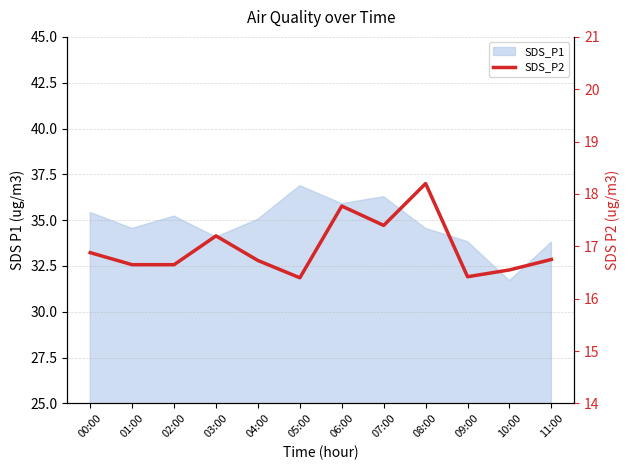

Reading left to right, extract all data points from this chart.

00:00=16.9	01:00=16.6	02:00=16.6	03:00=17.2	04:00=16.7	05:00=16.4	06:00=17.8	07:00=17.4	08:00=18.2	09:00=16.4	10:00=16.6	11:00=16.8